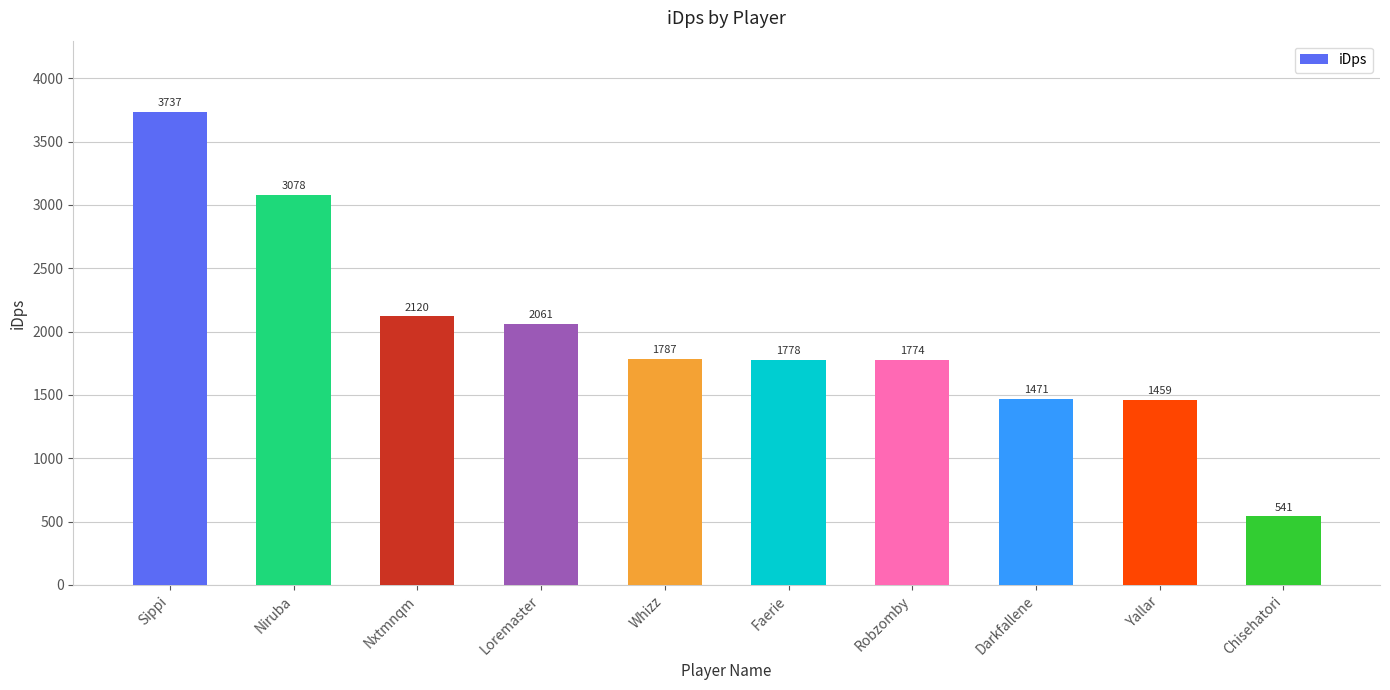

Where does the data first go above 1787?

Sippi